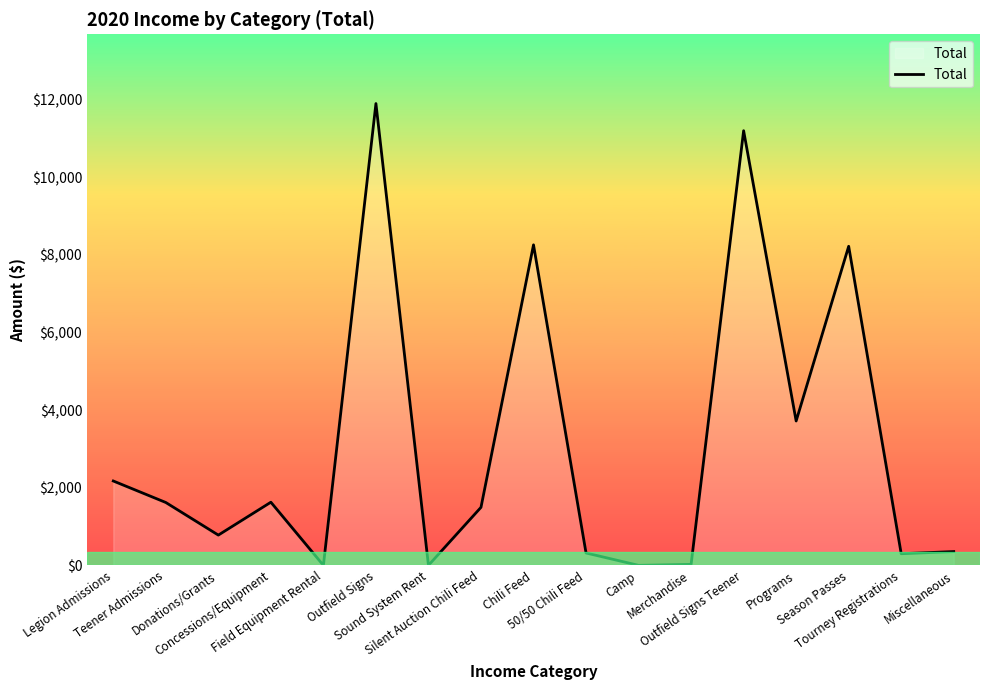

Does the chart display data point markers on the line(s)?

No